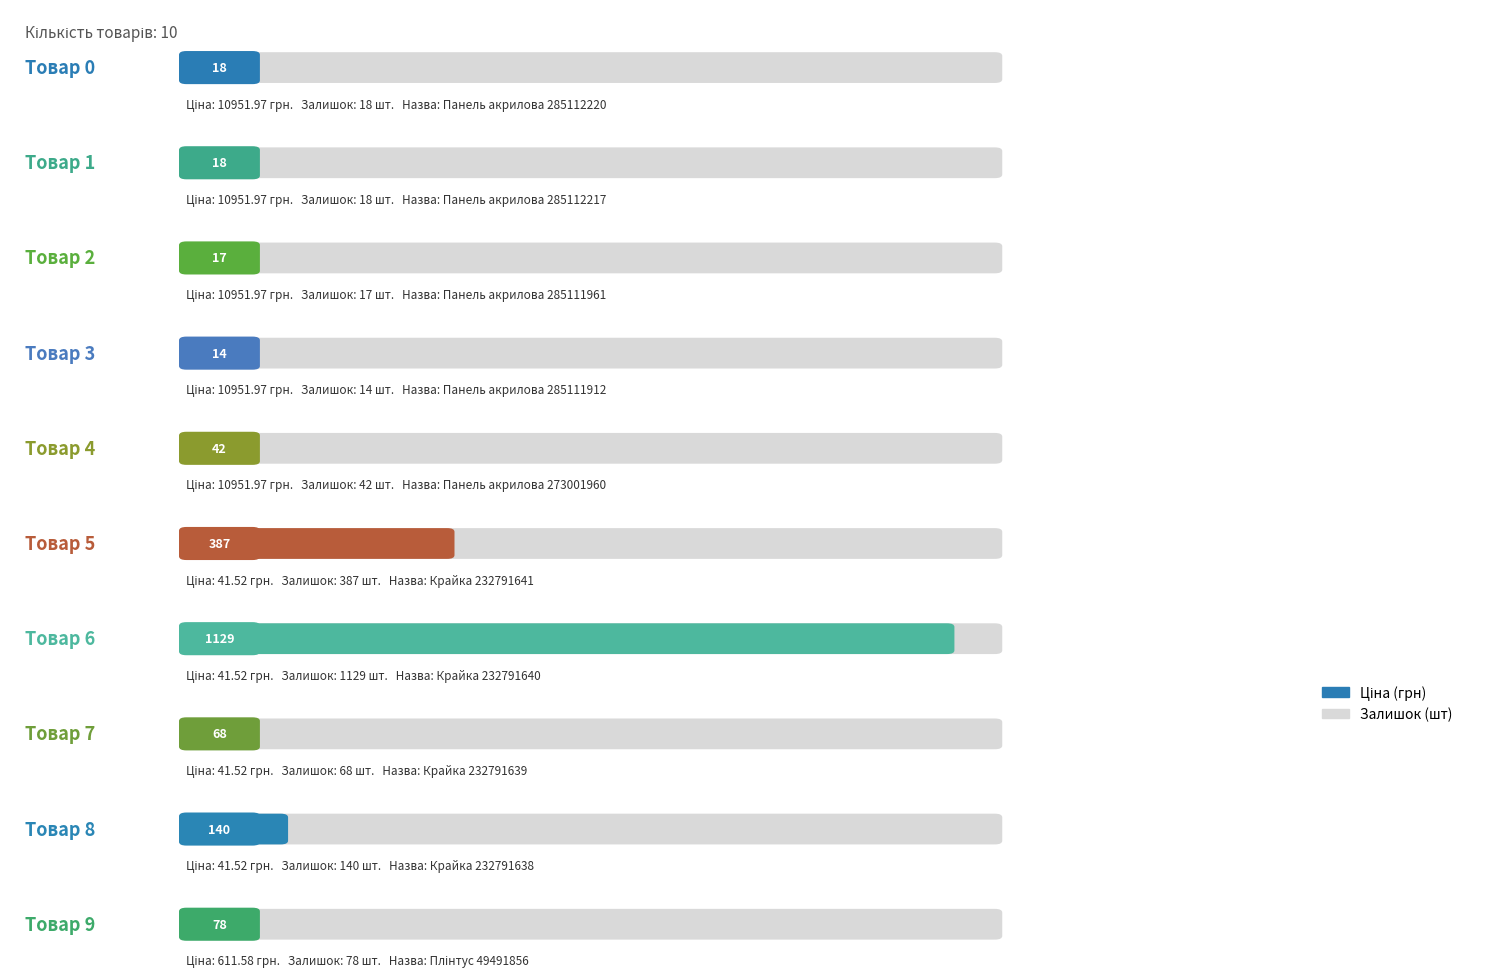

What is the lowest value of the Ціна series?

41.5